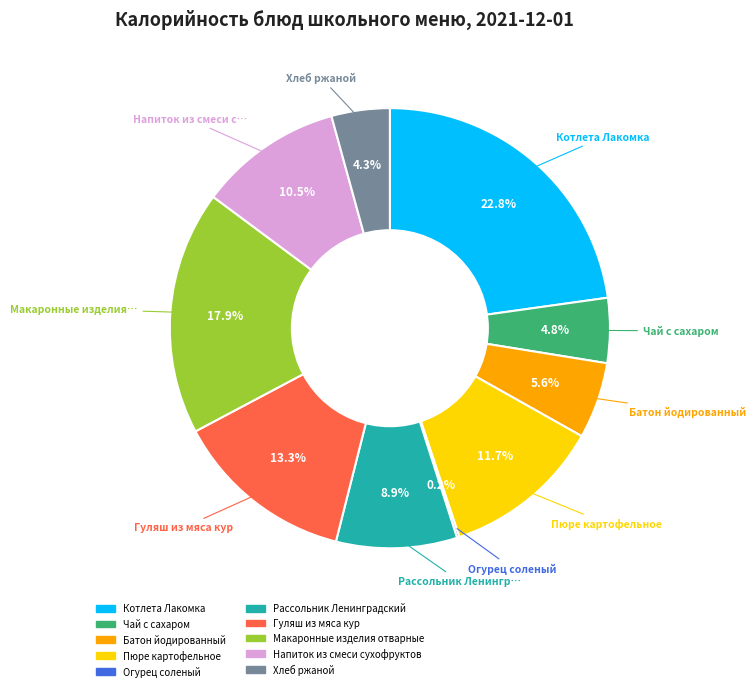

Is it true that Макаронные изделия отварные is 18% of the pie?

True